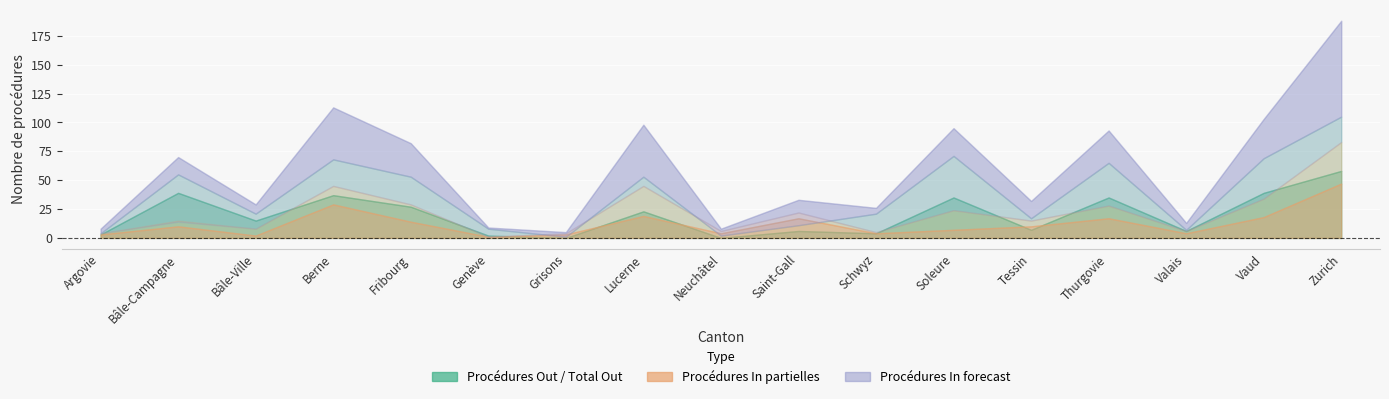

At which category does Consentements (Out) reach its first local peak?

Bâle-Campagne